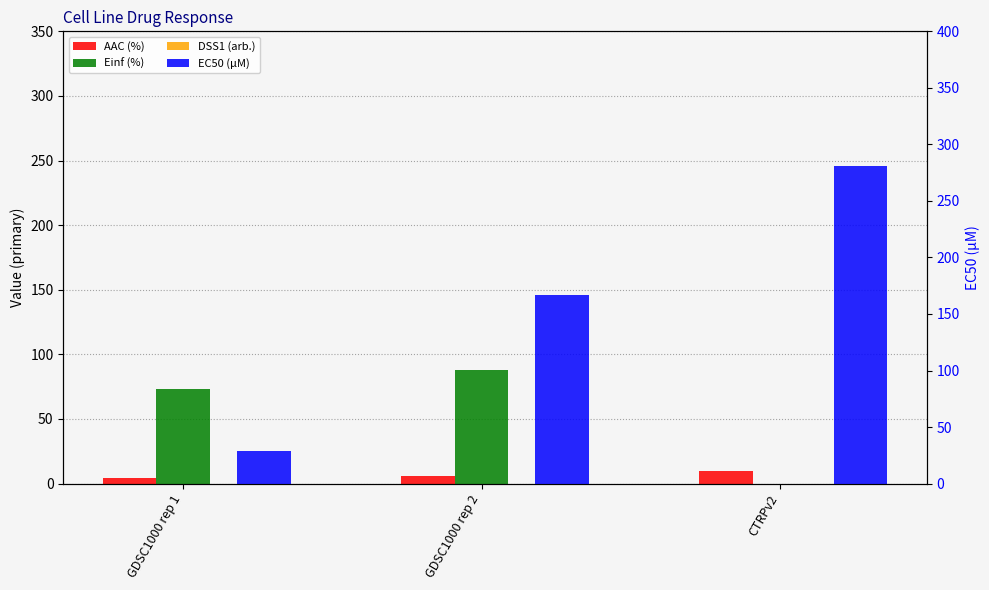

How many groups of bars are there?

3